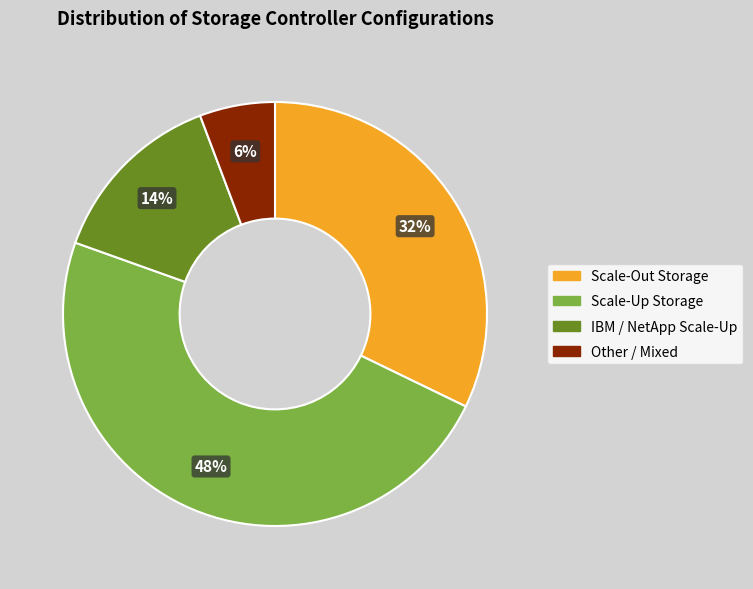

Which has a higher value, Other / Mixed or IBM / NetApp Scale-Up?

IBM / NetApp Scale-Up